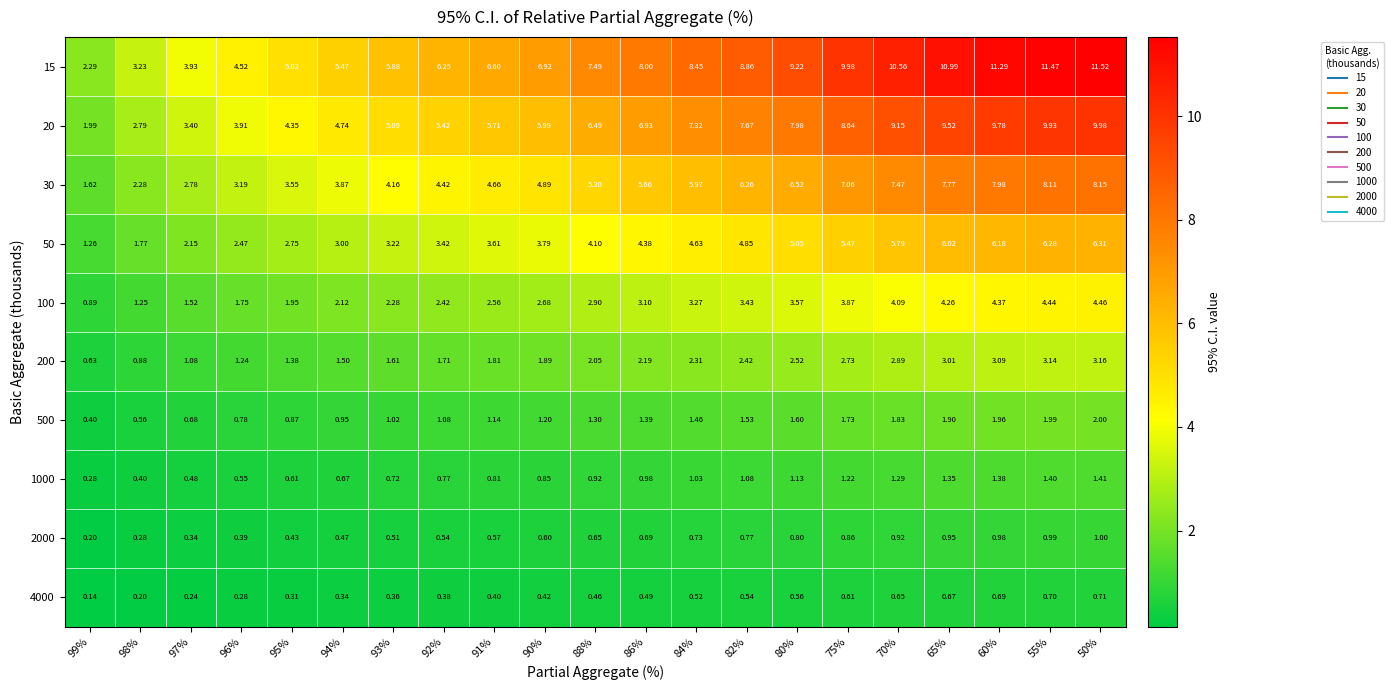

At which category is the sum across all series the highest?

50%